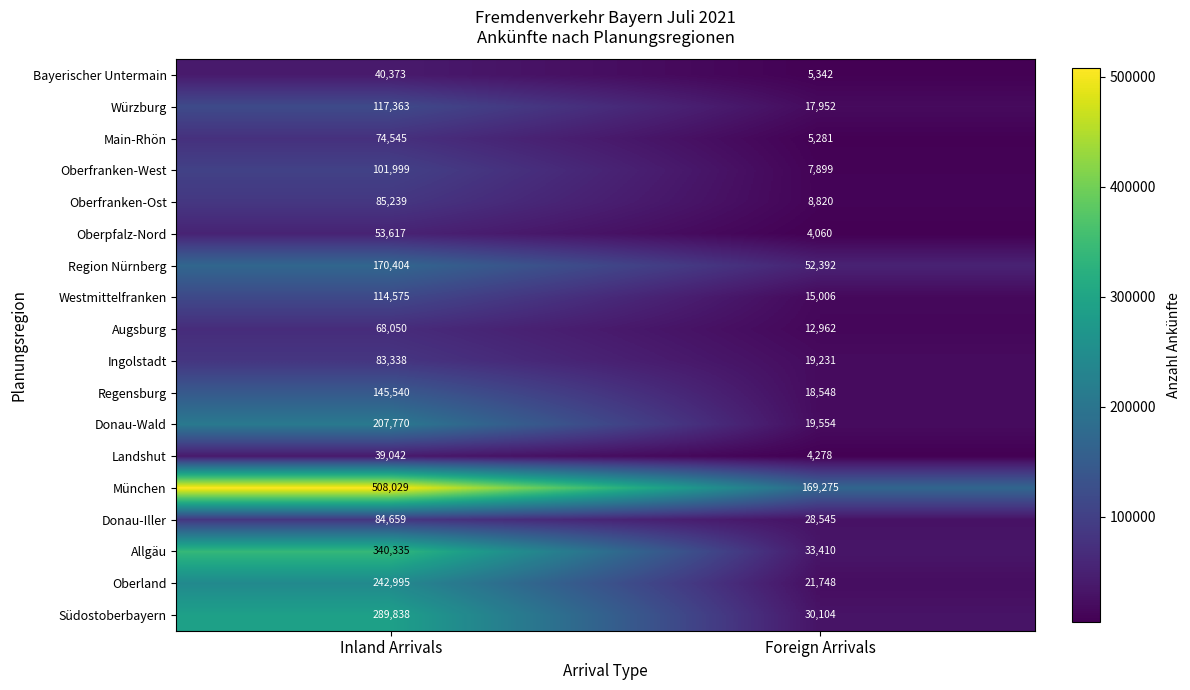

List the labels in order of Allgäu value, largest first.

Inland Arrivals, Foreign Arrivals